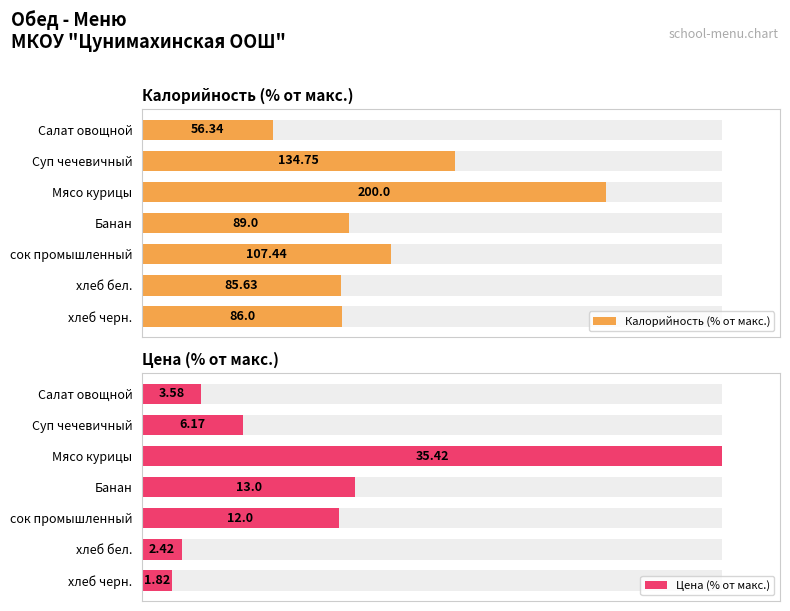

Rank the series at сок промышленный from lowest to highest value.

Цена (% от макс.), Калорийность (% от макс.)